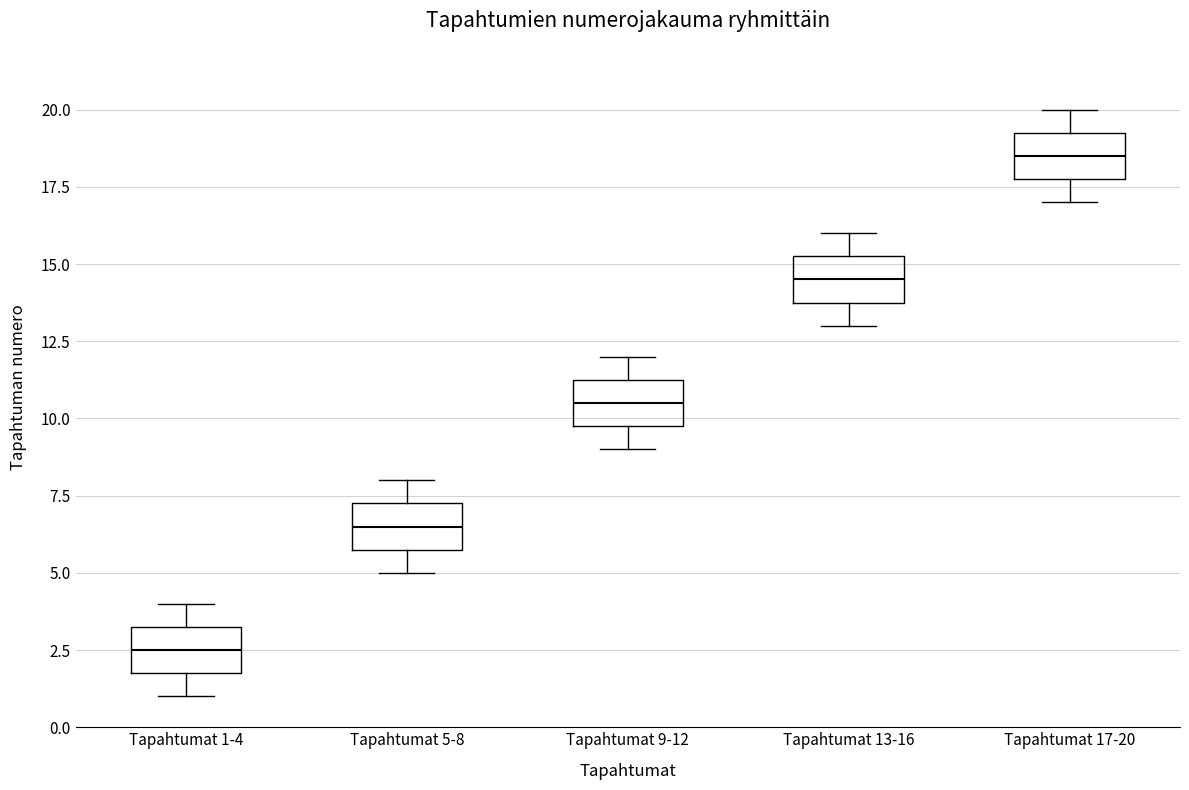

Reading left to right, read every box against the y-axis: the position of its median line, the range the box covers, and the ends of its whiskers. The values are not printed on the chart, so give them approximately, as read against the axis.

Tapahtumat 1-4: median 2.5, box 2.0 to 3.5, whiskers 1.0 to 4.0
Tapahtumat 5-8: median 6.5, box 6.0 to 7.5, whiskers 5.0 to 8.0
Tapahtumat 9-12: median 10.5, box 10.0 to 11.5, whiskers 9.0 to 12.0
Tapahtumat 13-16: median 14.5, box 14.0 to 15.5, whiskers 13.0 to 16.0
Tapahtumat 17-20: median 18.5, box 18.0 to 19.5, whiskers 17.0 to 20.0